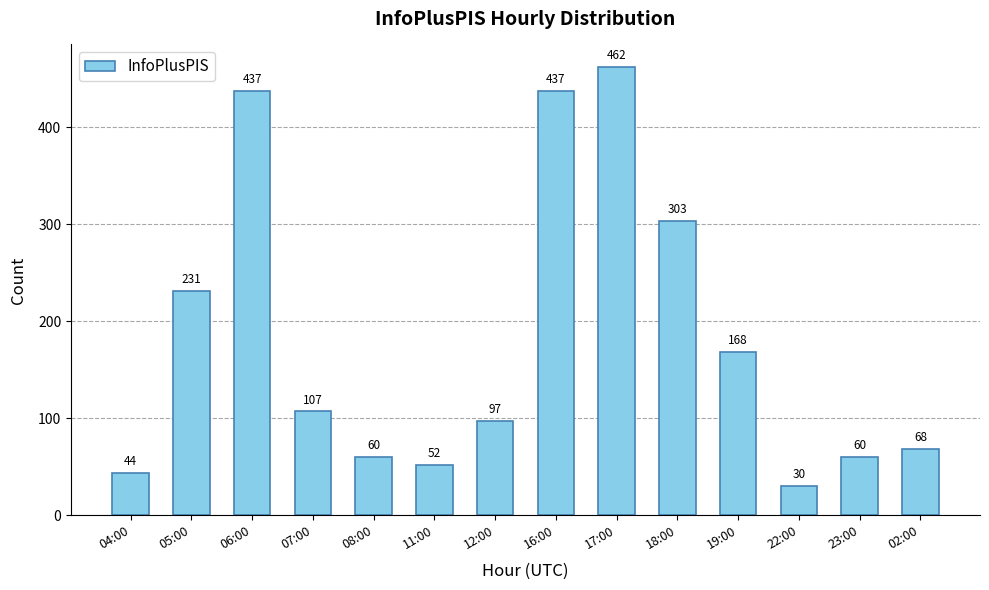

Does the chart contain any negative values?

No